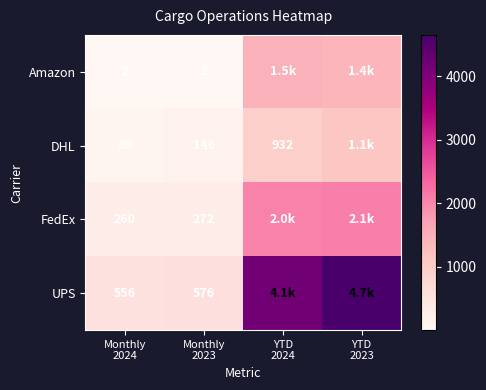

At which label does UPS reach its minimum?

Monthly 2024